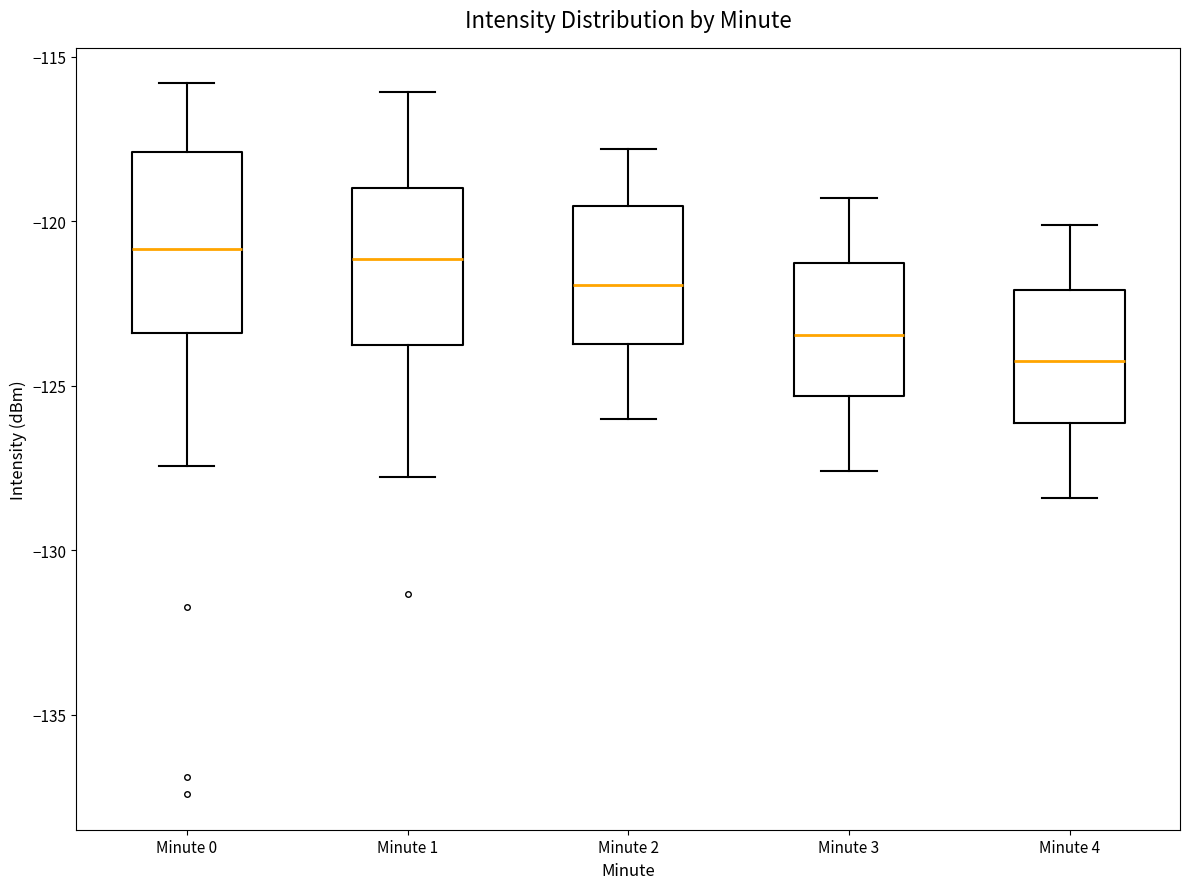

Which box has the lowest median line?

Minute 4